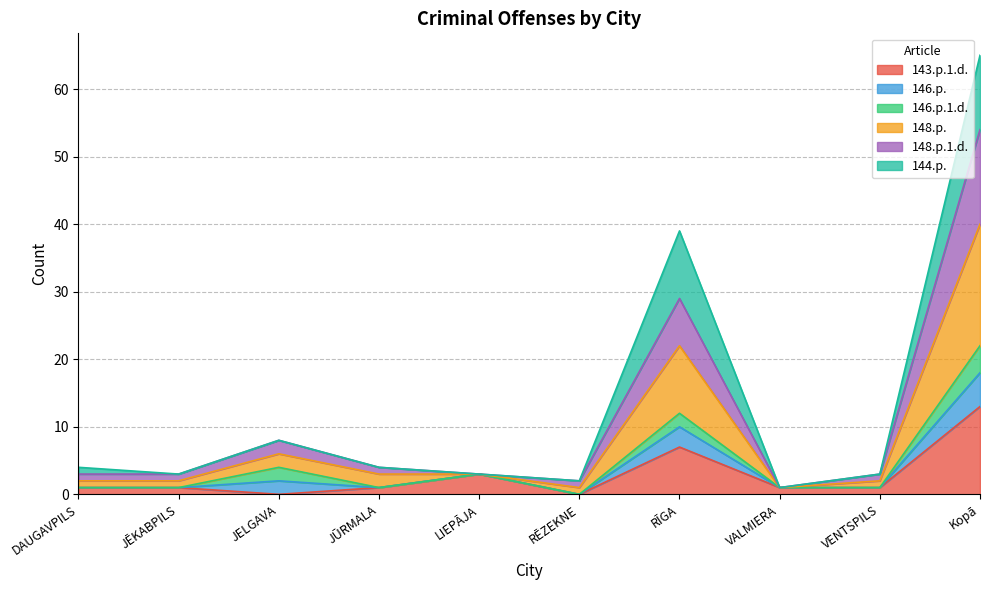

At which category is the sum across all series the highest?

Kopā